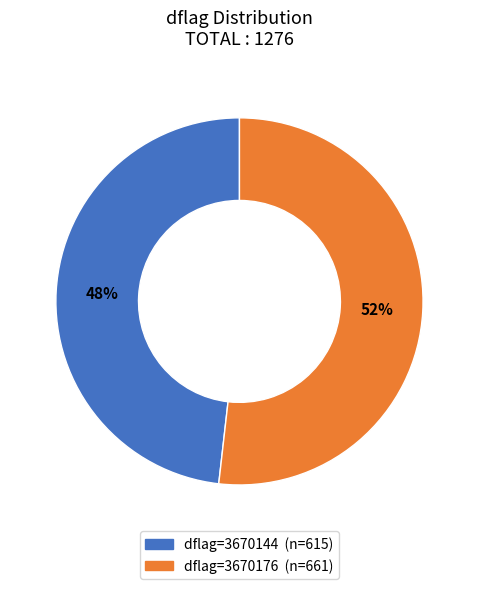

Is there any slice that represents more than half of the pie?

Yes